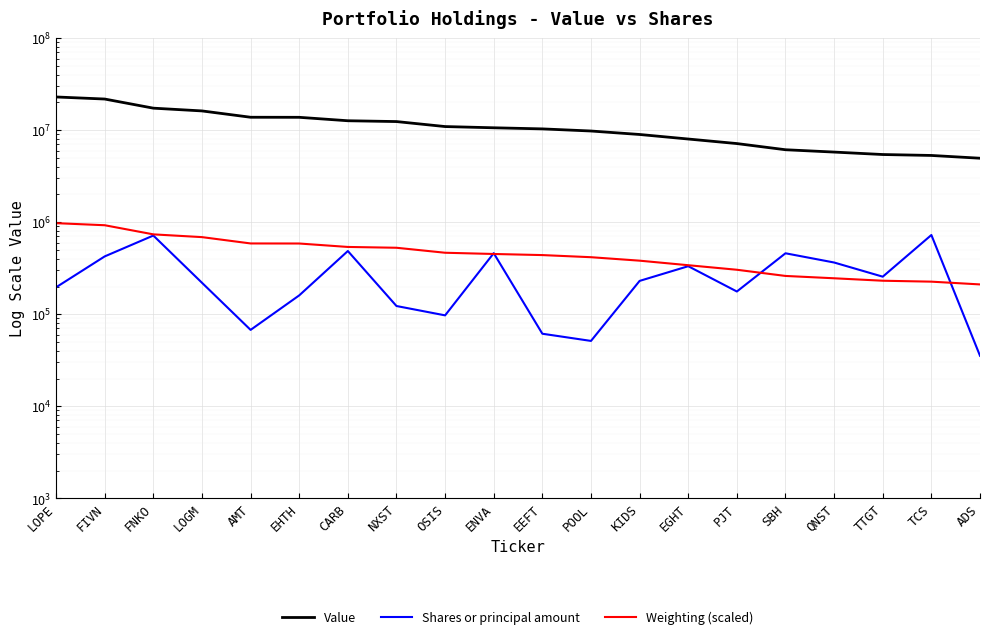

What is the average value of the Value series?

11214750.0